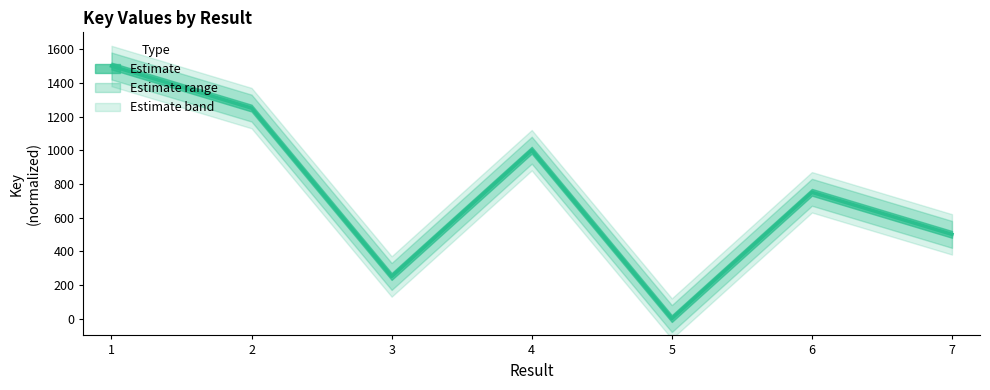

Is it true that the value at 4 is 1000?

True